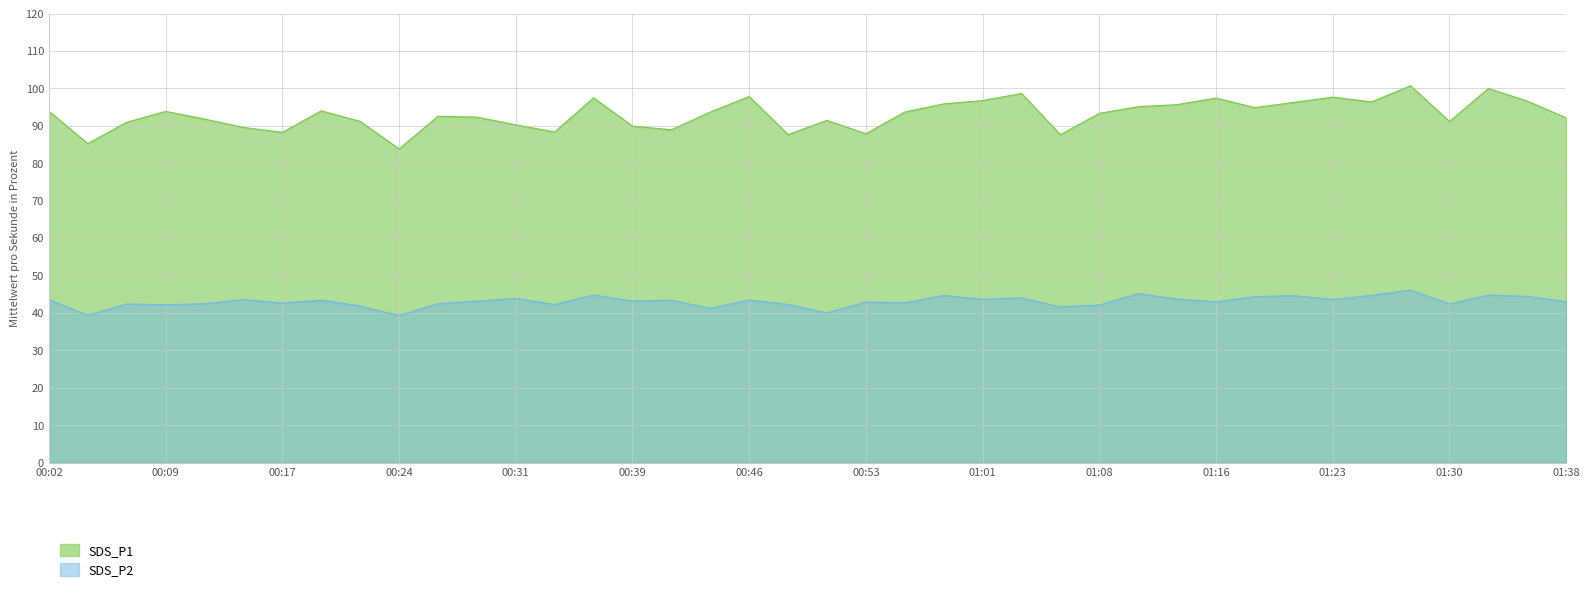

Does the chart have visible grid lines?

Yes